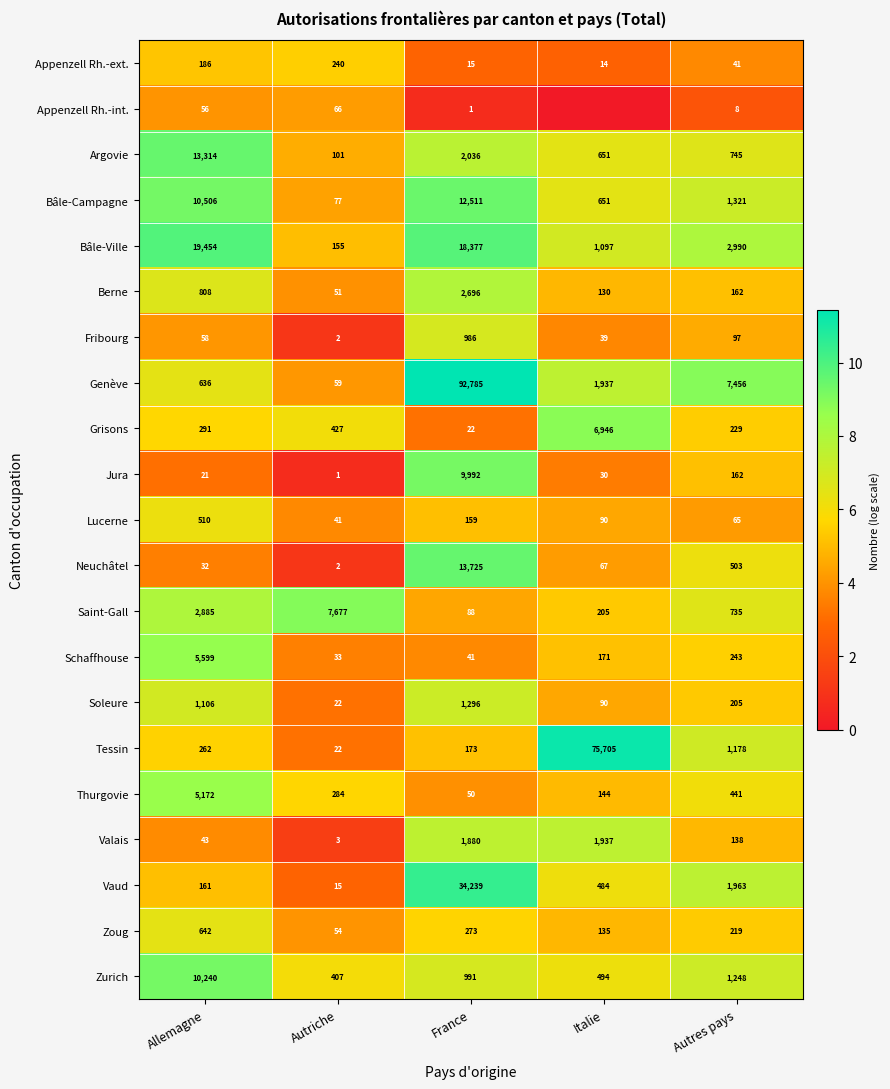

Which category has the highest value in the Berne series?

France